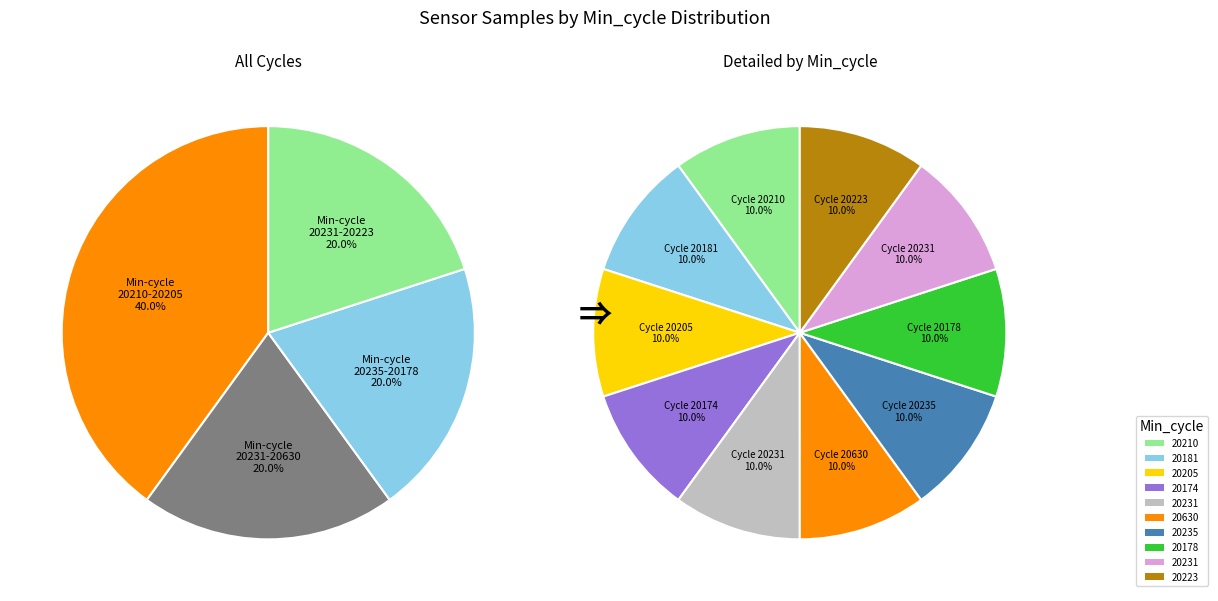

The 20205 slice represents 17% of the pie. True or false?

False